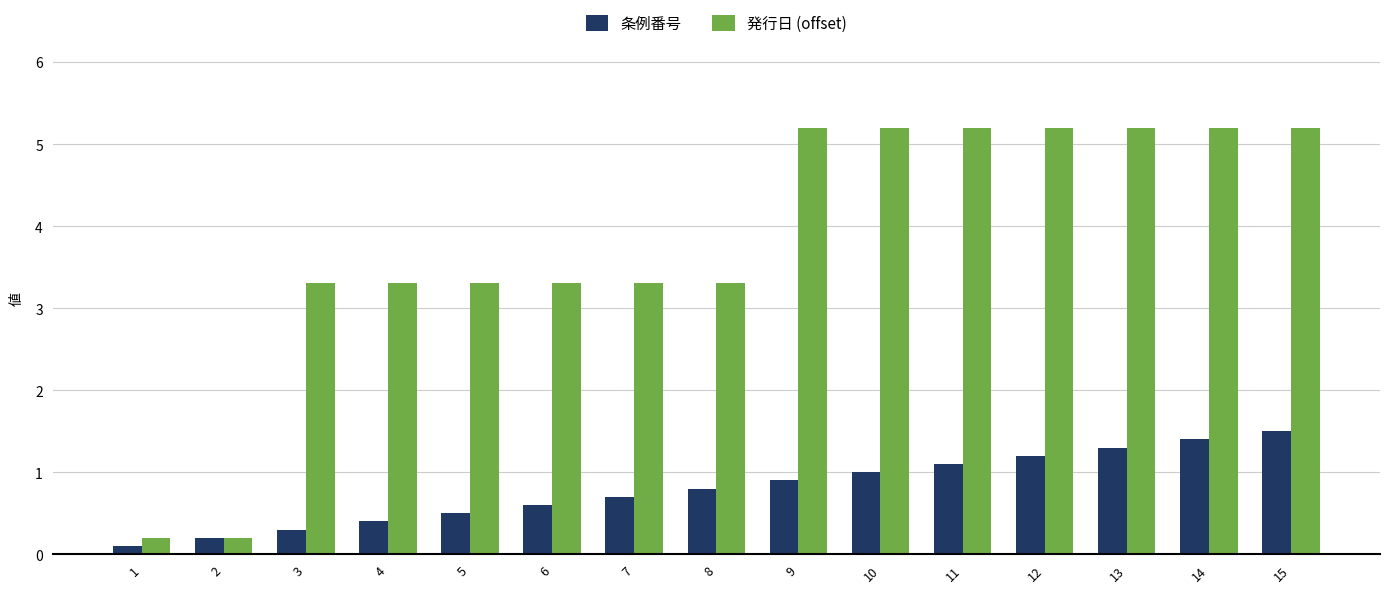

What are all the series names shown in the legend?

条例番号, 発行日 (offset)